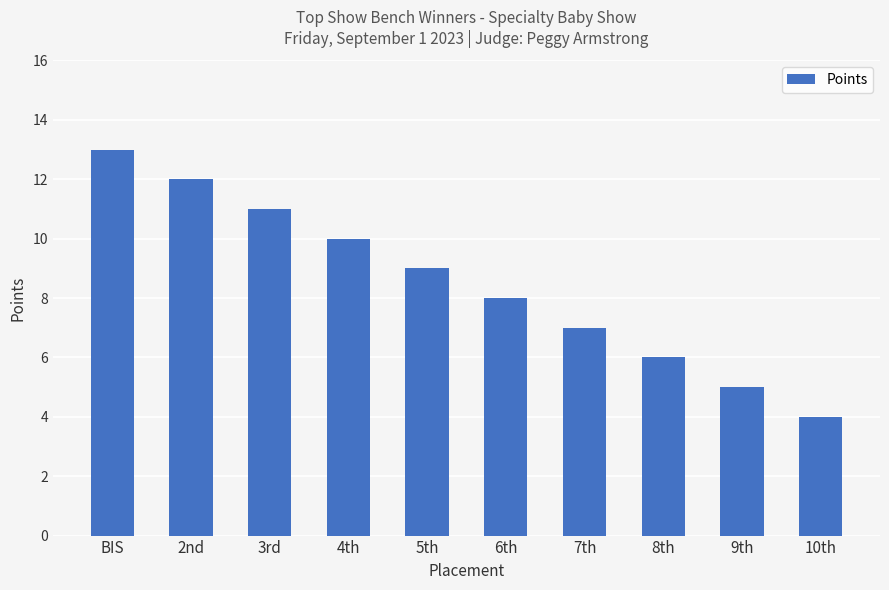

Count the values in the range 6 to 11.

6